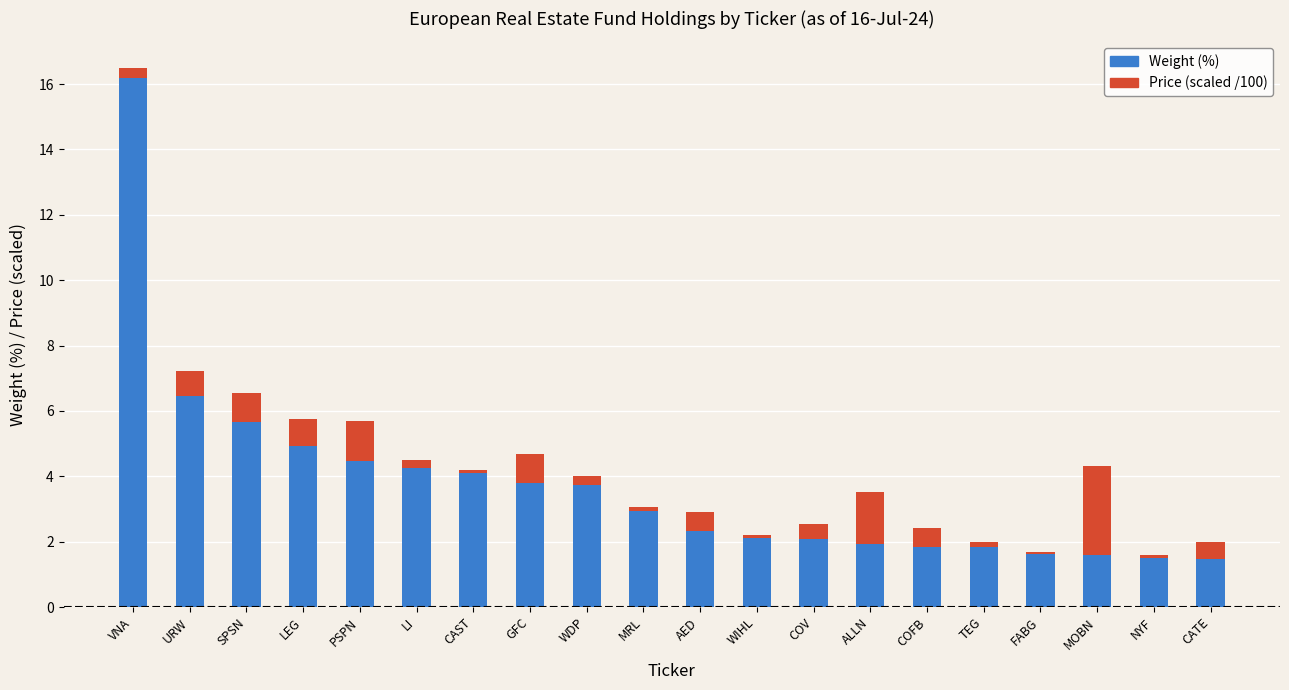

True or false: Weight (%) has a value of 1.9 at ALLN.

True